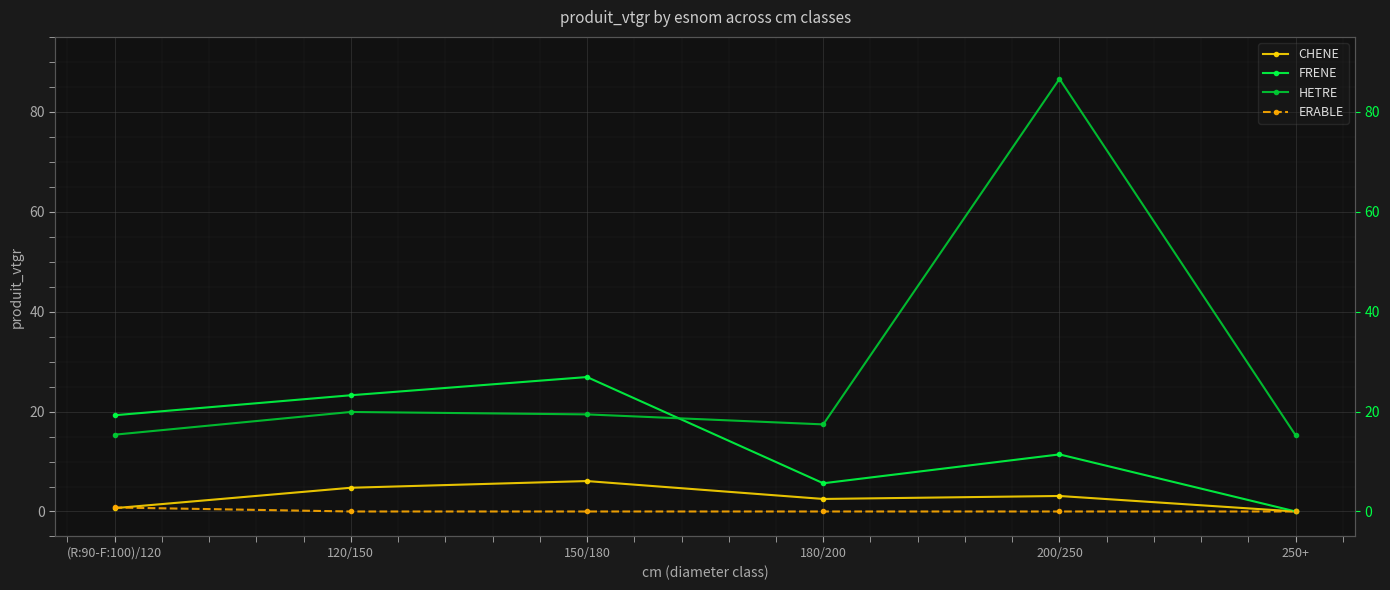

How many series are shown in this chart?

4